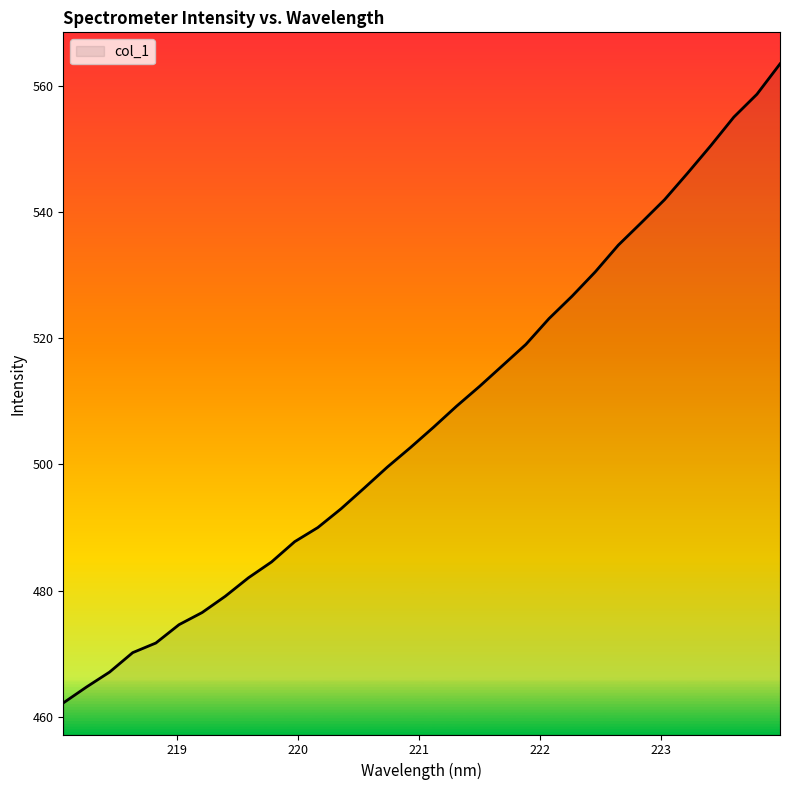

What is the difference between the maximum and minimum values?

101.3